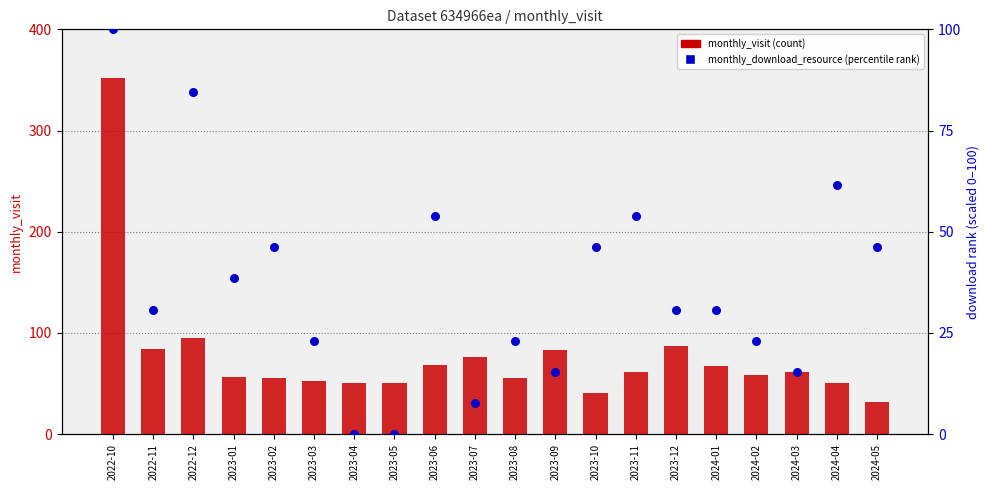

At which category is the sum across all series the highest?

2022-10